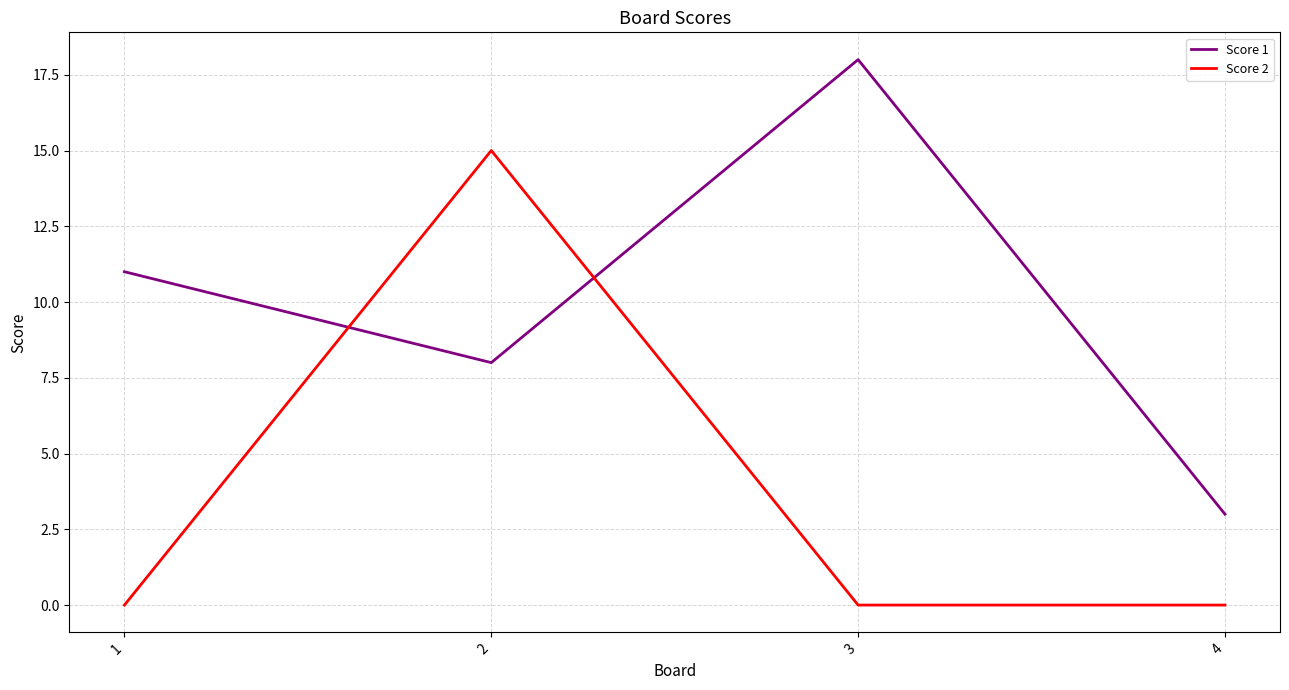

Is the value of Score 1 at 2 greater than the value of Score 2 at 1?

Yes